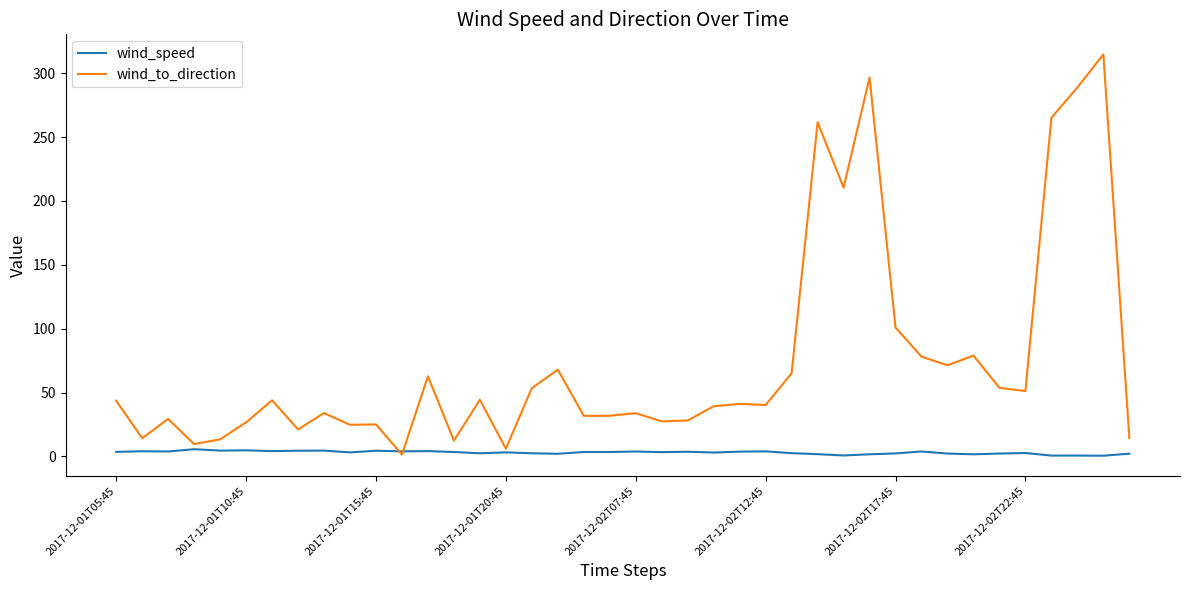

Which series has the largest range (max minus min)?

wind_to_direction